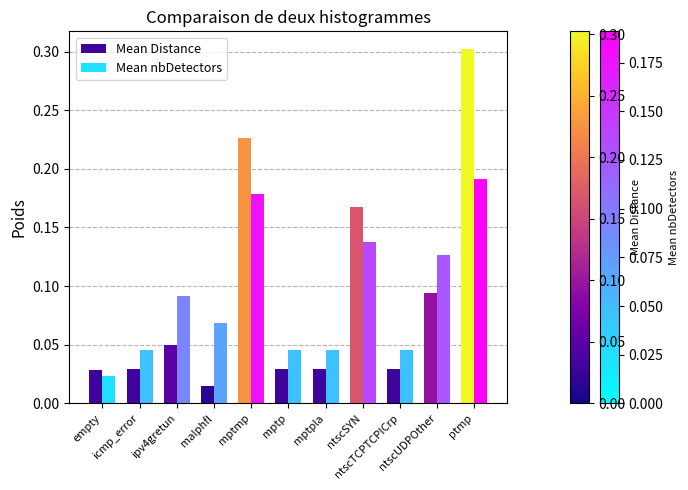

Which label corresponds to the largest value in the chart?

ptmp